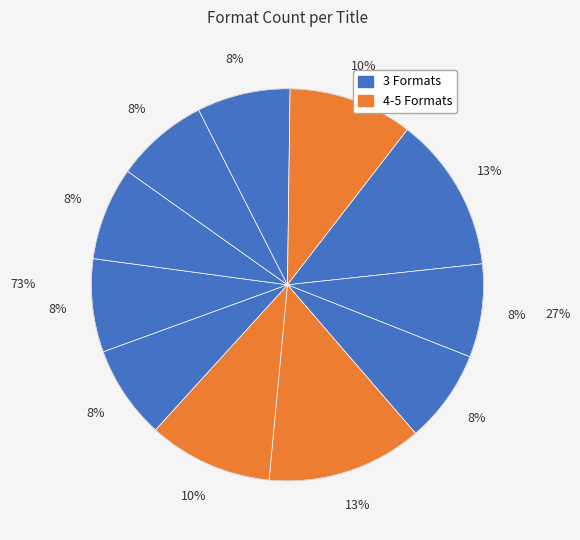

Is there any slice that represents more than half of the pie?

No